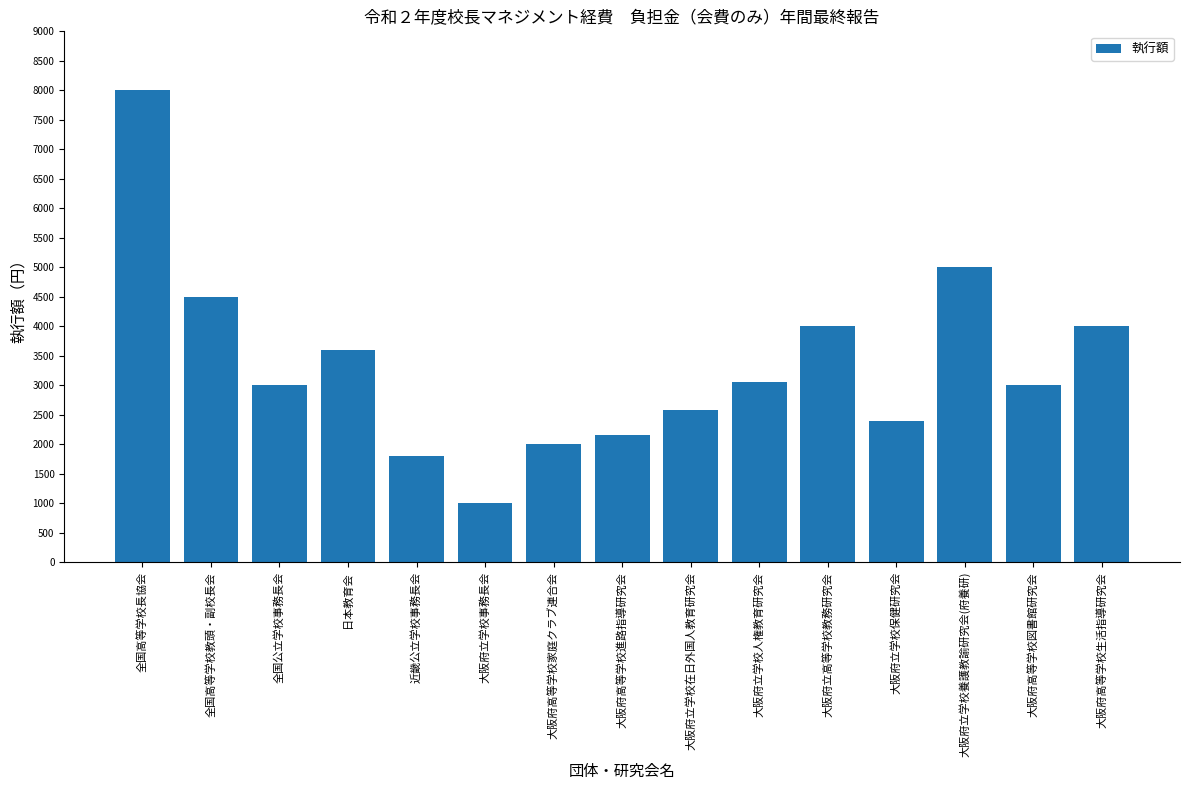

How many categories are shown in the chart?

15